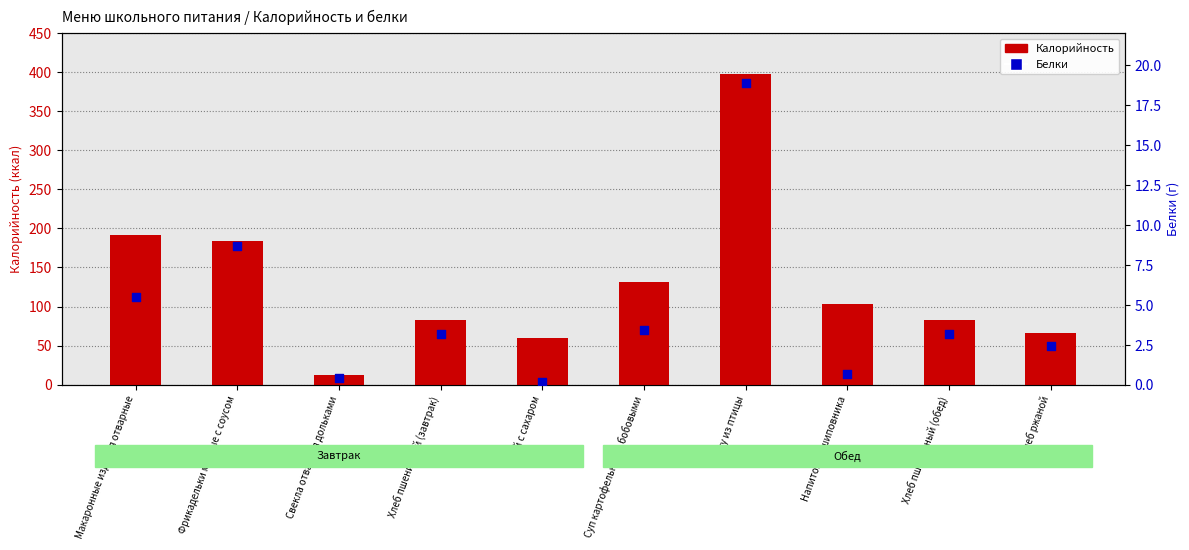

Which series has the largest Y range (max minus min)?

Калорийность